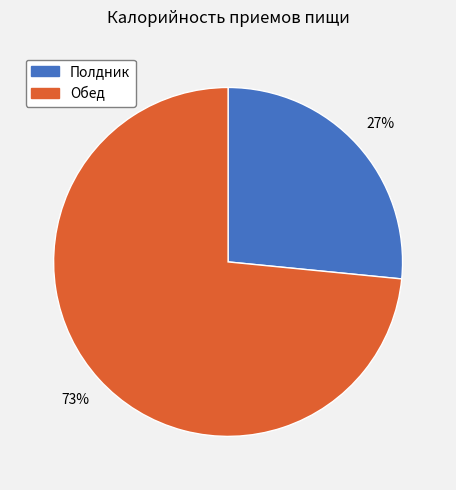

To the nearest percent, what percentage of the pie is Полдник?

27%